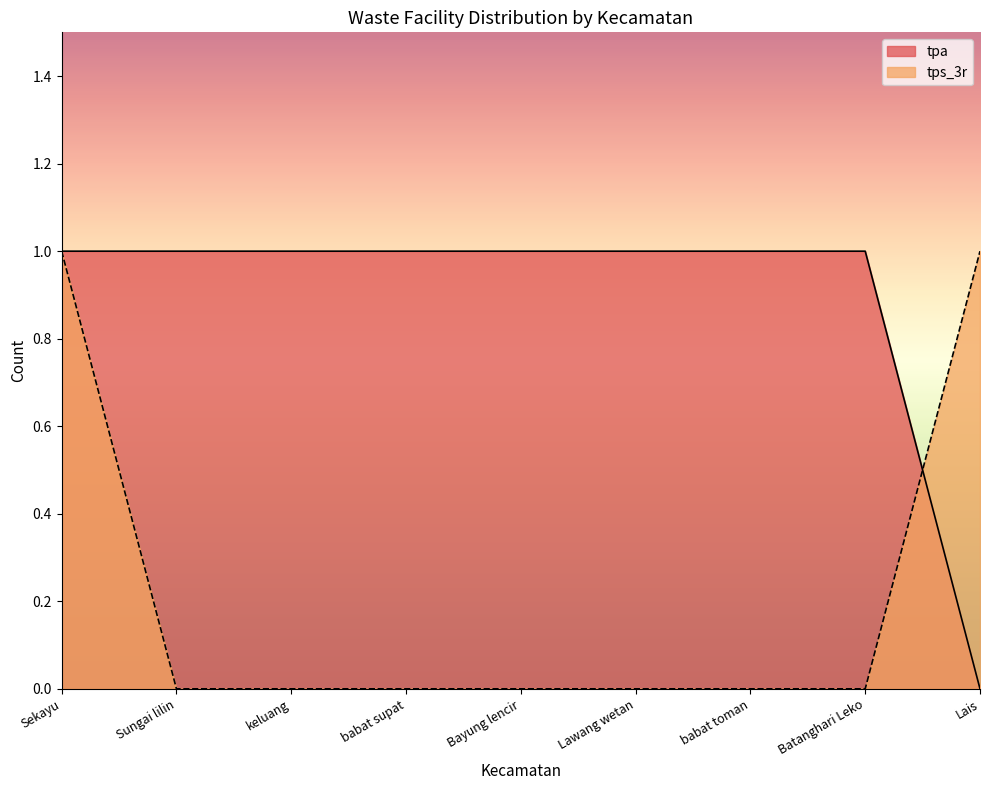

Rank the series at Batanghari Leko from lowest to highest value.

tps_3r, tpa